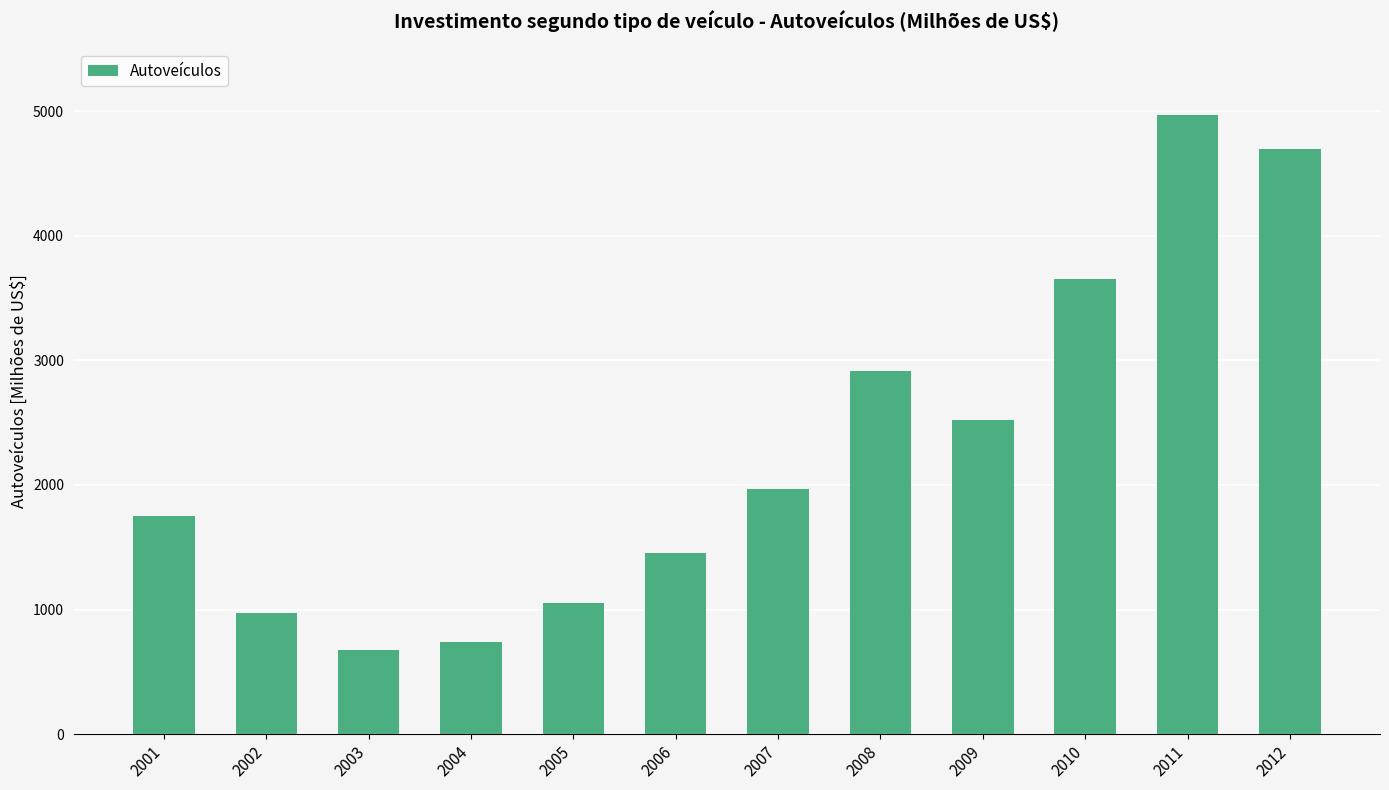

What is the sum of the values at 2004 and 2007?

2704